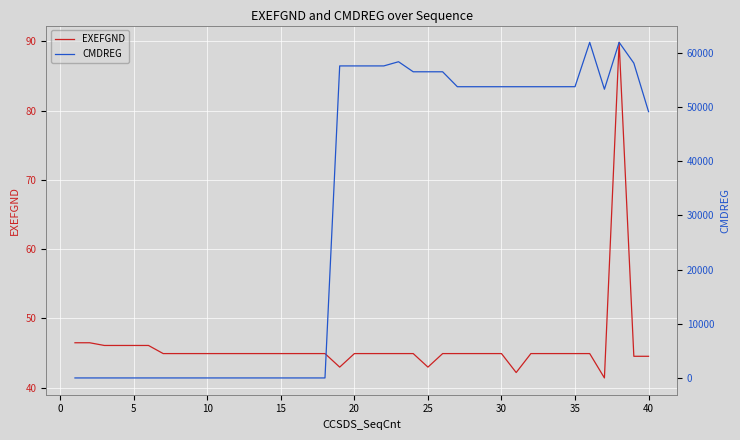

How many times do CMDREG and EXEFGND cross each other?

1